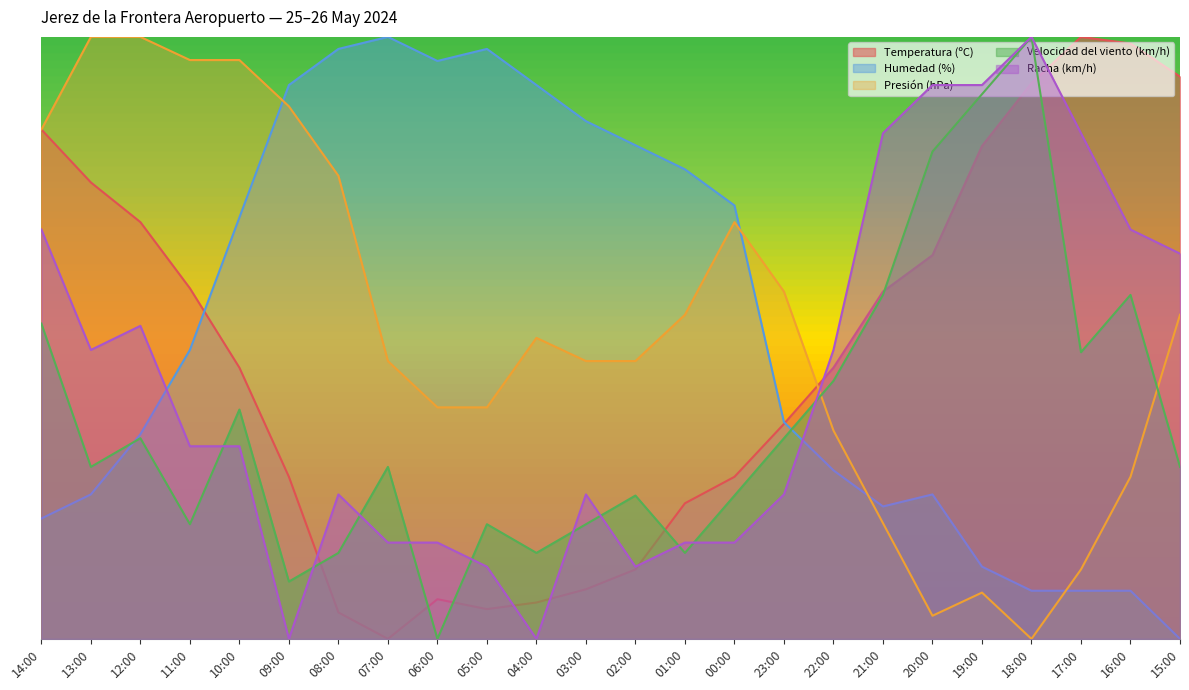

Does the chart display data point markers on the line(s)?

No